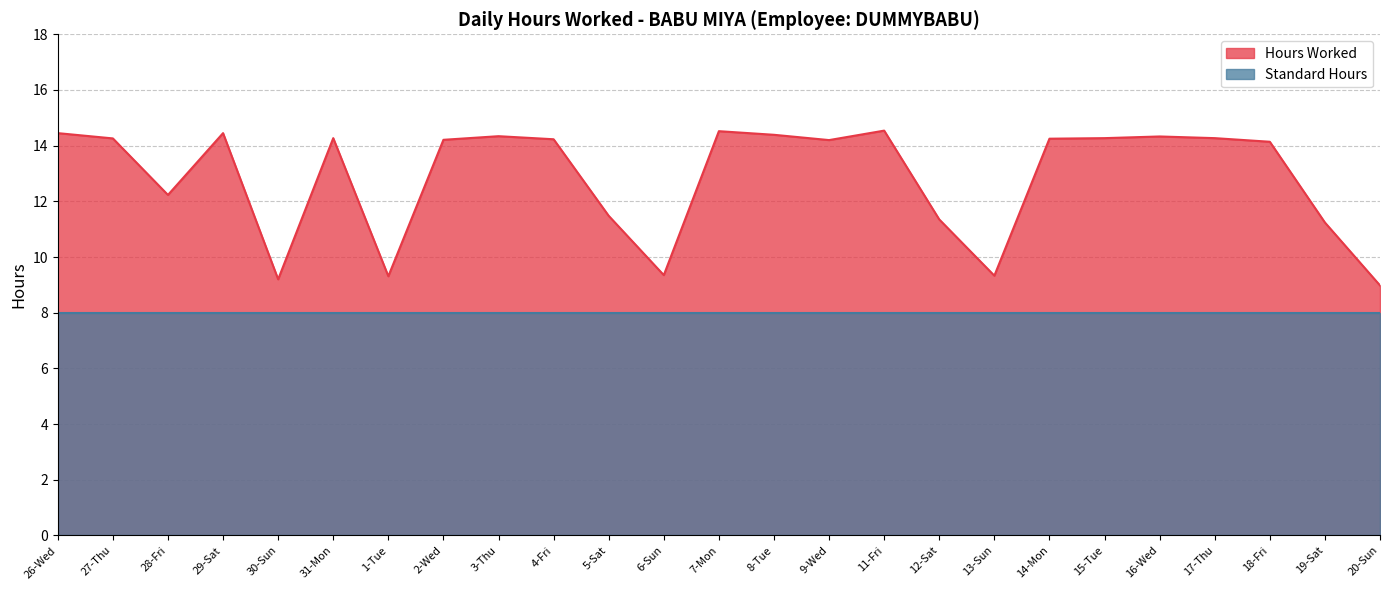

True or false: the data has more than 0 interior local peaks.

True